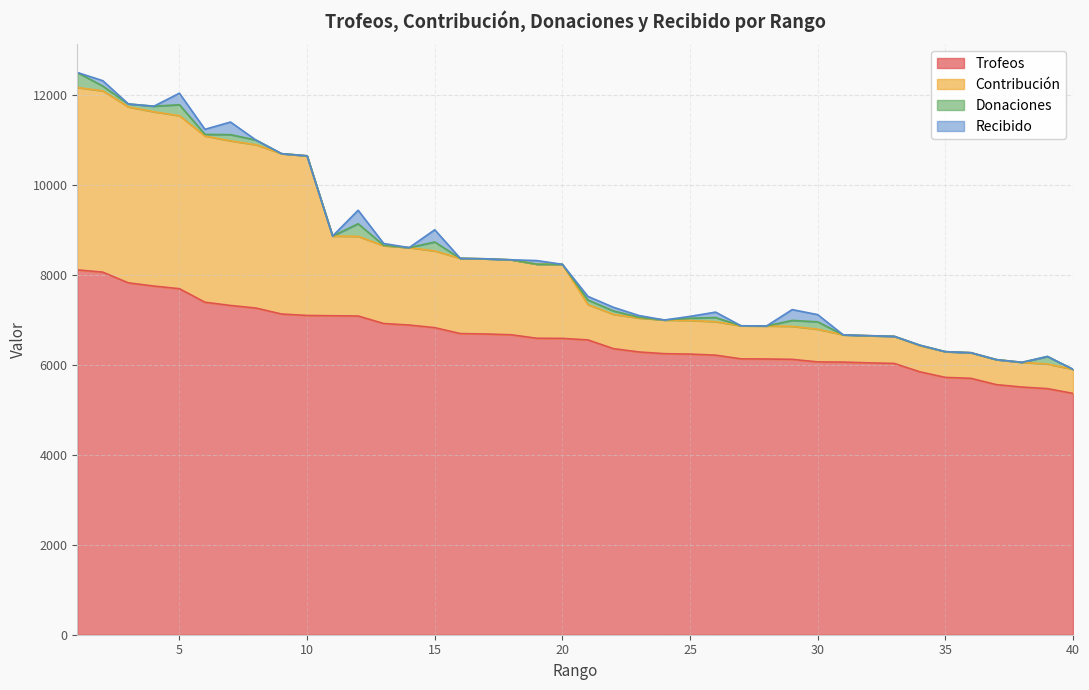

What is the lowest value of the Trofeos series?

5365